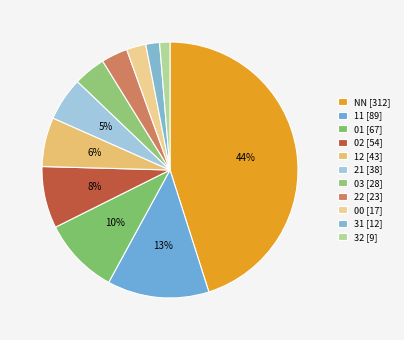

Does any single category account for the majority?

No